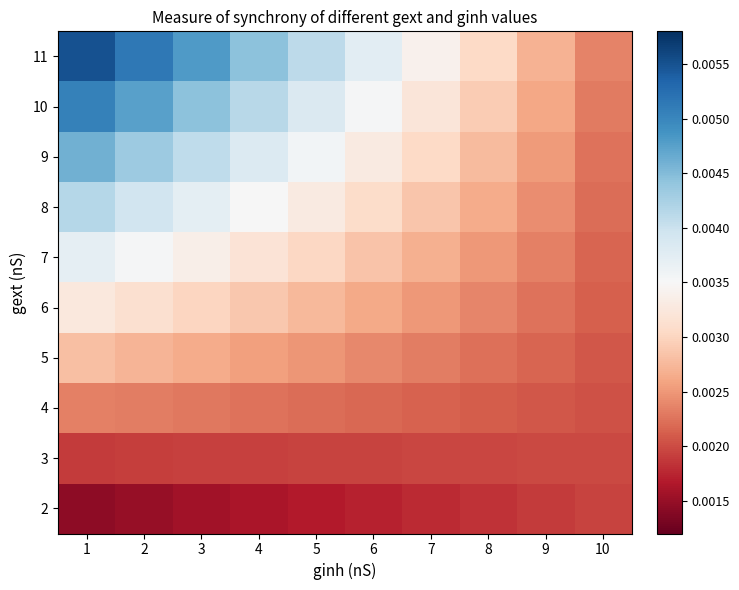

Rank the series at 1 from lowest to highest value.

2, 3, 4, 5, 6, 7, 8, 9, 10, 11